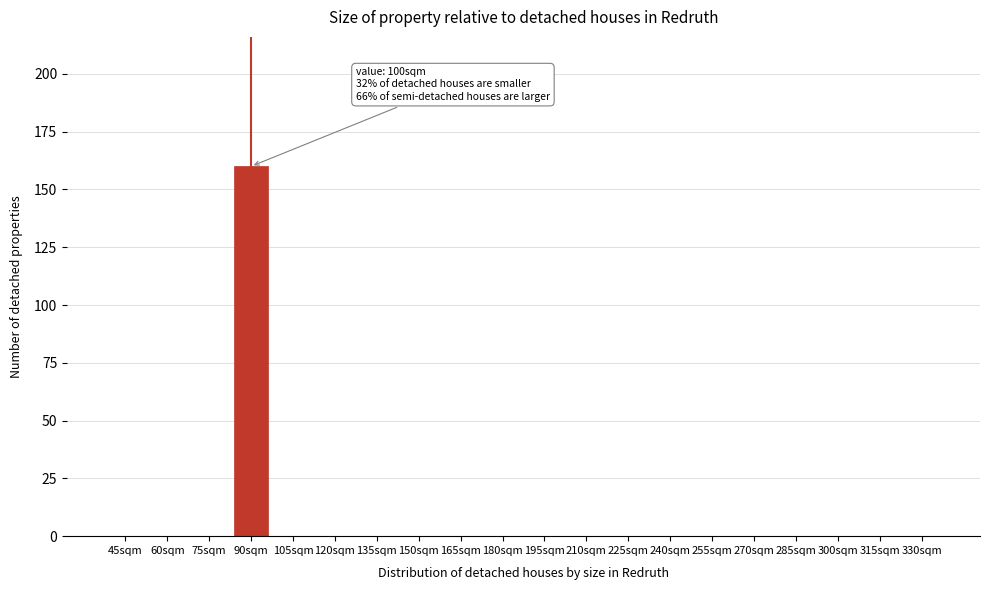

Reading left to right, what are all the values shown in this chart?

45sqm=0	60sqm=0	75sqm=0	90sqm=160	105sqm=0	120sqm=0	135sqm=0	150sqm=0	165sqm=0	180sqm=0	195sqm=0	210sqm=0	225sqm=0	240sqm=0	255sqm=0	270sqm=0	285sqm=0	300sqm=0	315sqm=0	330sqm=0